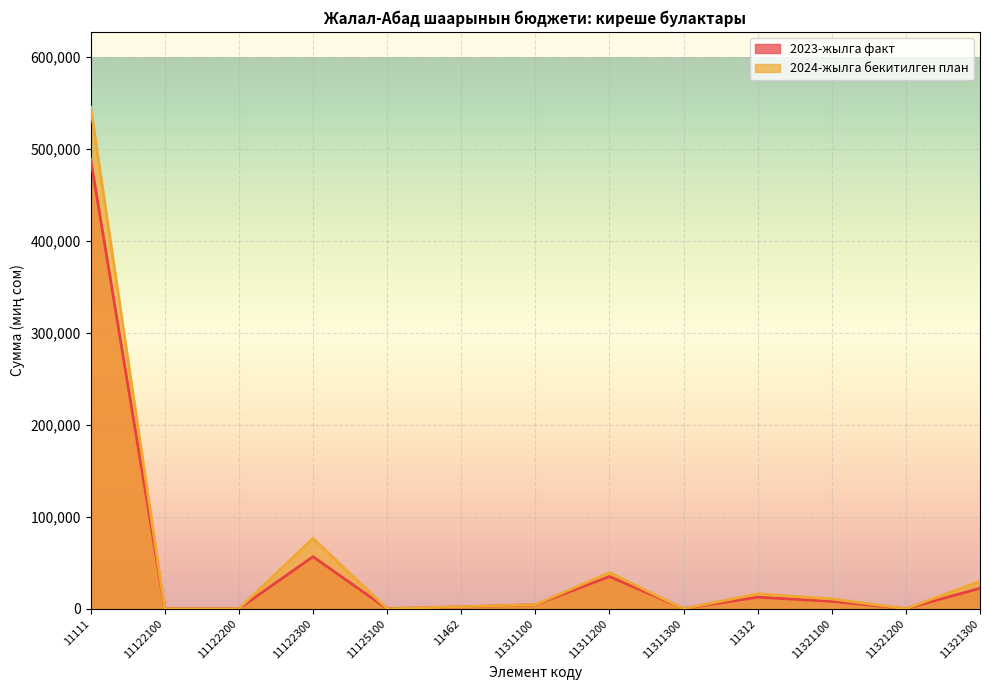

Reading left to right, what are all the values shown in this chart?

2023-жылга факт: 11111=488515.5	11122100=13.5	11122200=0.0	11122300=56591.8	11125100=0.0	11462=1996.3	11311100=4360.7	11311200=34994.0	11311300=198.0	11312=12544.7	11321100=8068.1	11321200=56.0	11321300=22250.6
2024-жылга бекитилген план: 11111=545088.6	11122100=0.0	11122200=0.0	11122300=76414.6	11125100=0.0	11462=2200.0	11311100=4501.8	11311200=39295.8	11311300=0.0	11312=16167.0	11321100=10650.0	11321200=0.0	11321300=29876.3